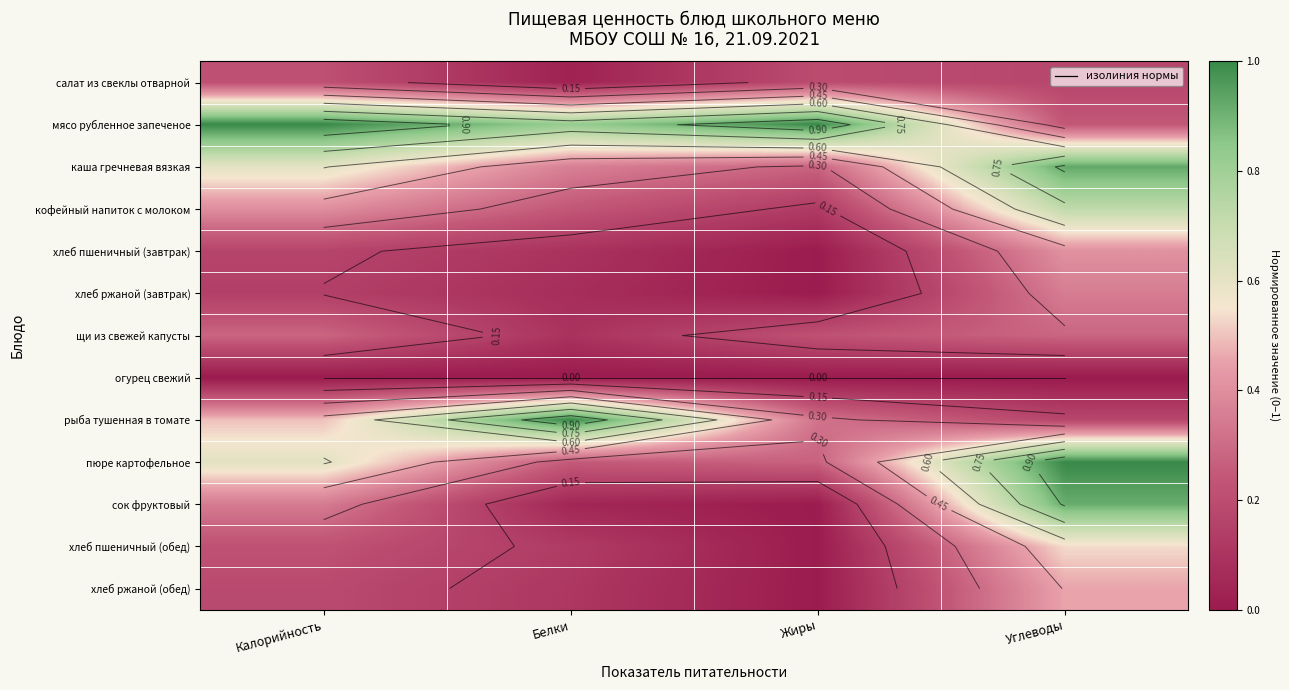

True or false: огурец свежий has a value of 0.0 at Калорийность.

True